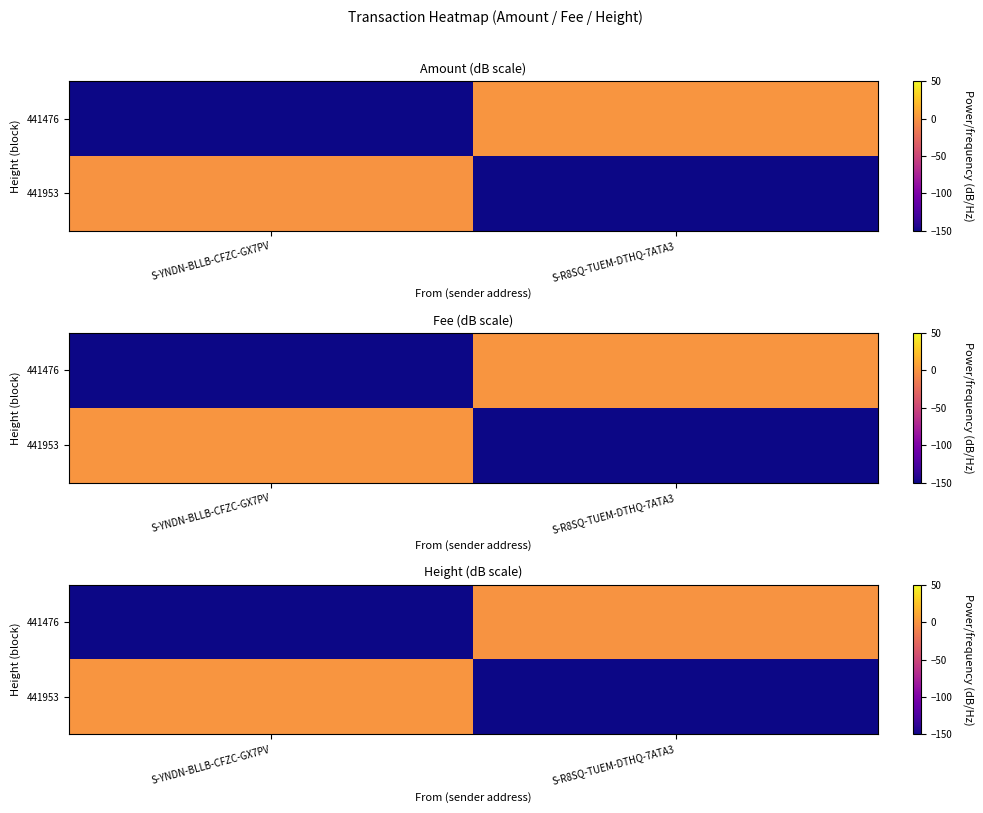

True or false: 441953 has a value of -219.6 at S-R8SQ-TUEM-DTHQ-7ATA3.

False